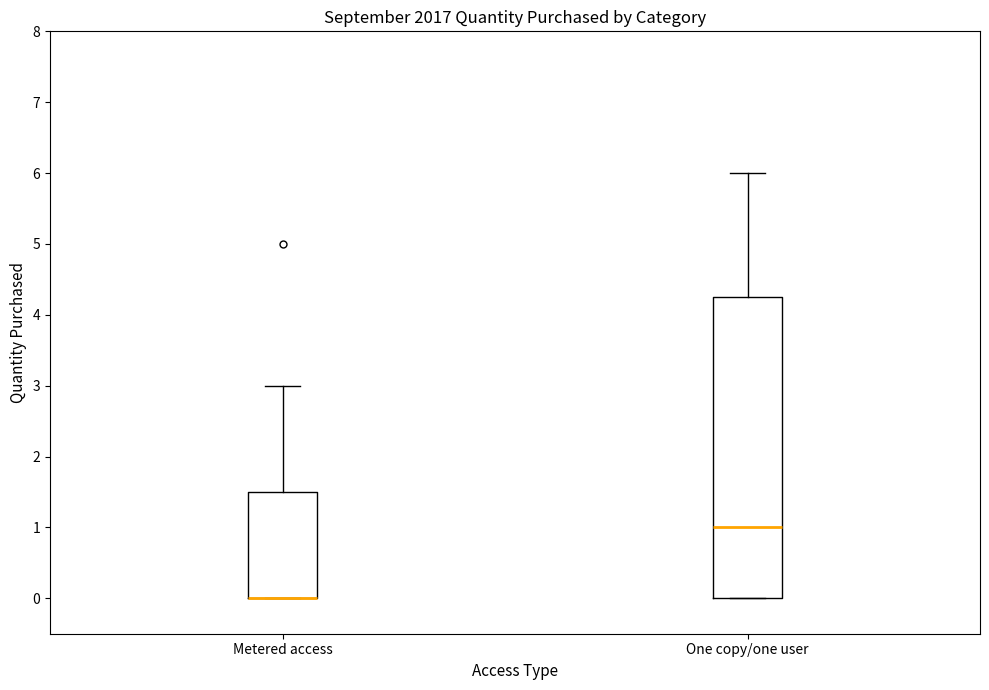

Reading left to right, read every box against the y-axis: the position of its median line, the range the box covers, and the ends of its whiskers. The values are not printed on the chart, so give them approximately, as read against the axis.

Metered access: median 0.0 (drawn on the box's lower edge), box 0.0 to 1.5, whiskers 0.0 to 3.0
One copy/one user: median 1.0, box 0.0 to 4.3, whiskers 0.0 to 6.0